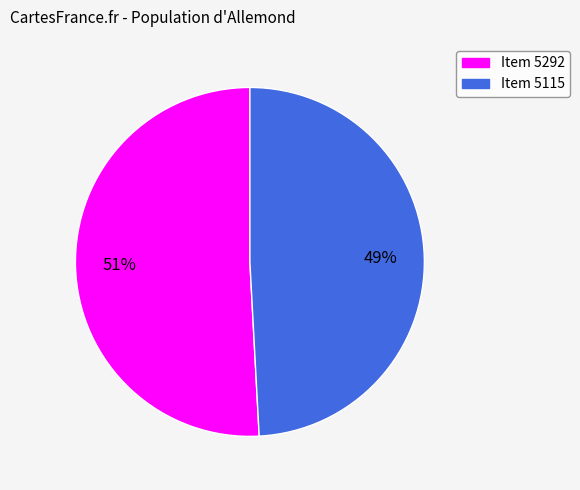

Does any single category account for the majority?

Yes